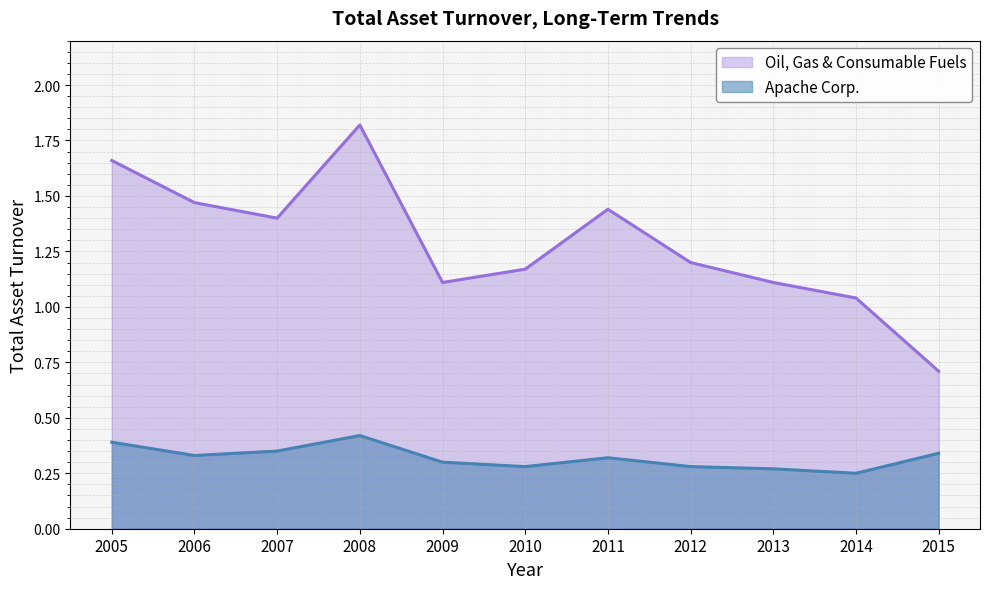

Which series has the largest total across all categories?

Oil, Gas & Consumable Fuels